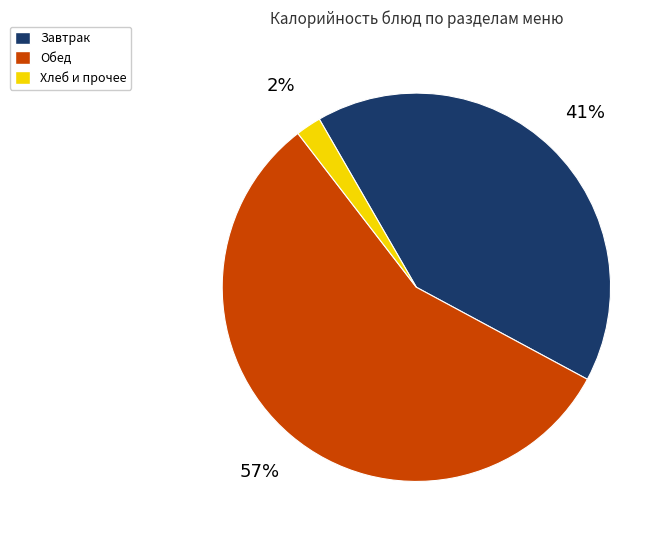

What percentage is the Хлеб и прочее slice, to the nearest percent?

2%